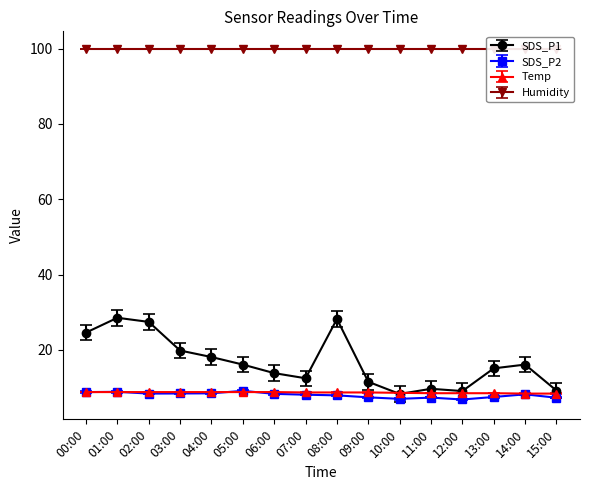

What position from the right is 13:00?

3